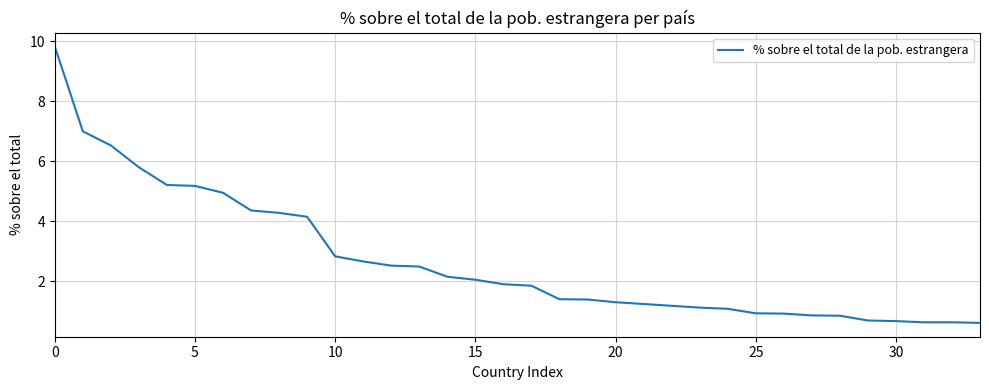

What is the difference between the maximum and minimum values?

9.2